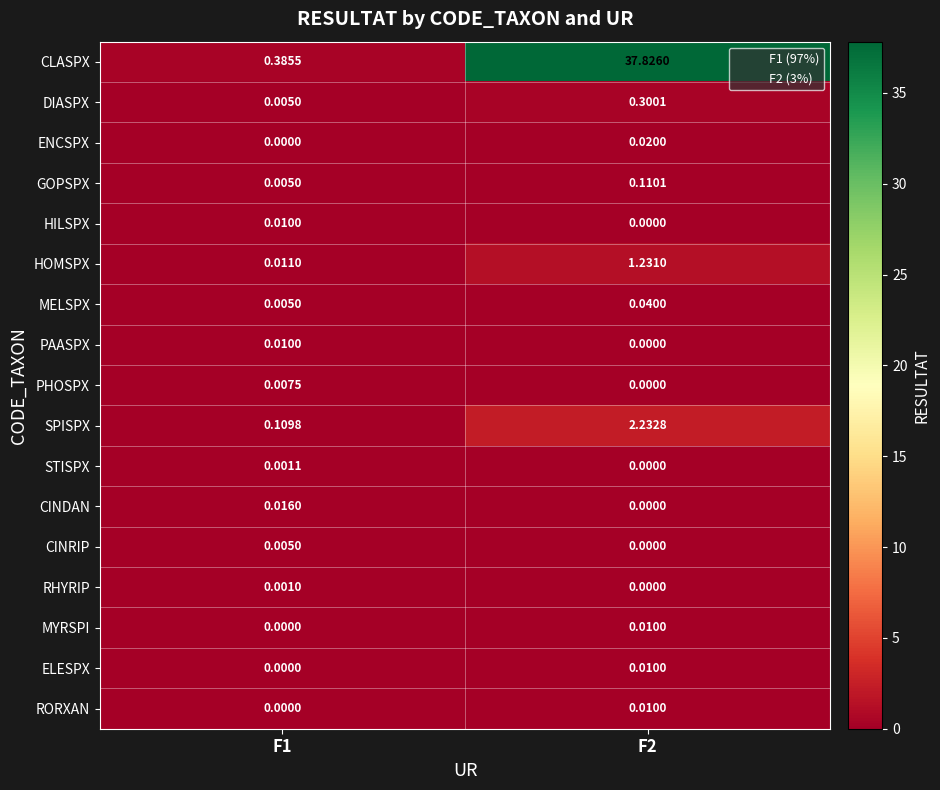

Which series has the largest total across all categories?

CLASPX